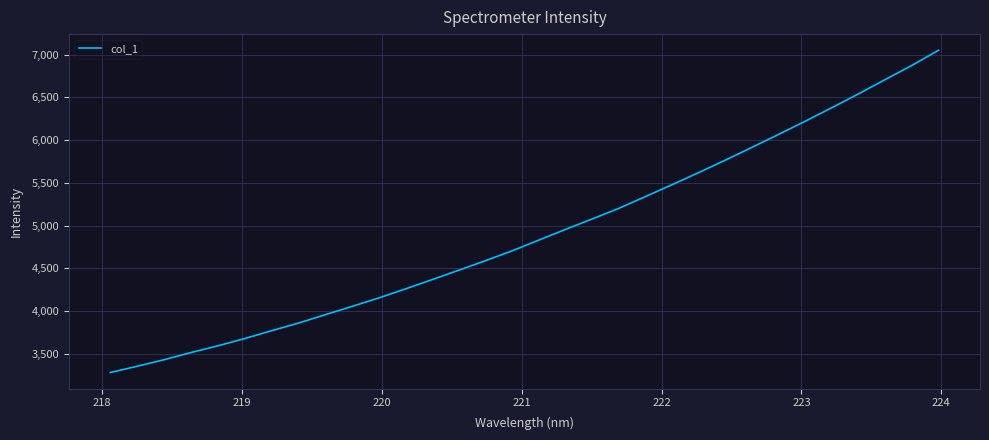

What is the minimum value shown in the chart?

3278.1